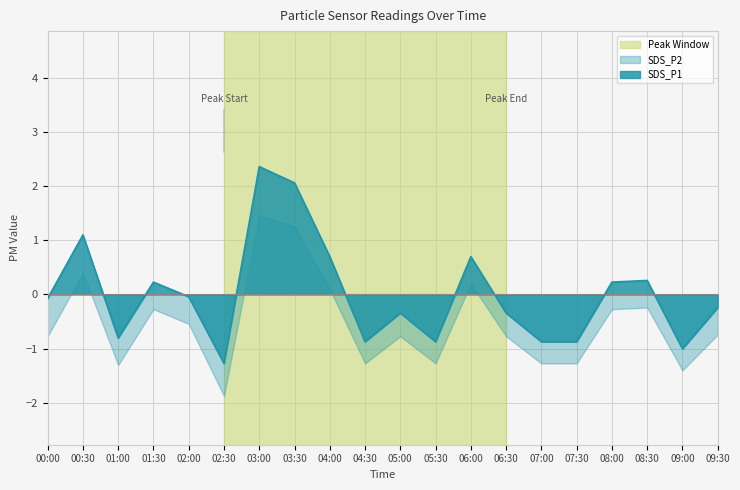

The value at 09:00 is -1.6. True or false?

False